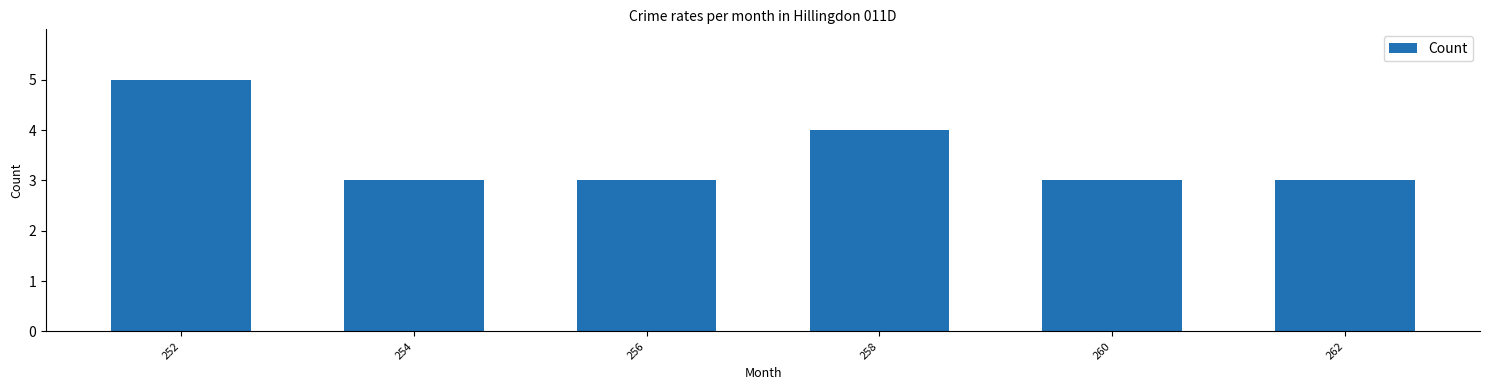

Reading right to left, what are all the values shown in this chart?

3	3	4	3	3	5